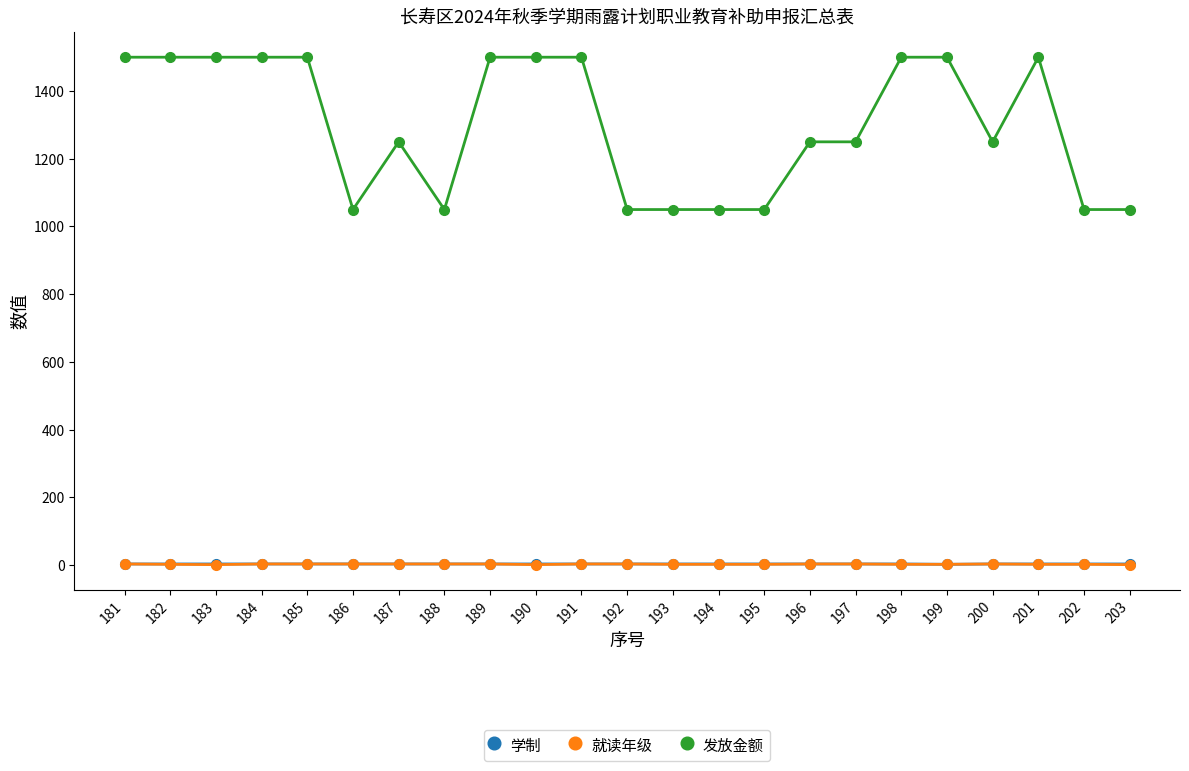

What are all the series names shown in the legend?

学制, 就读年级, 发放金额